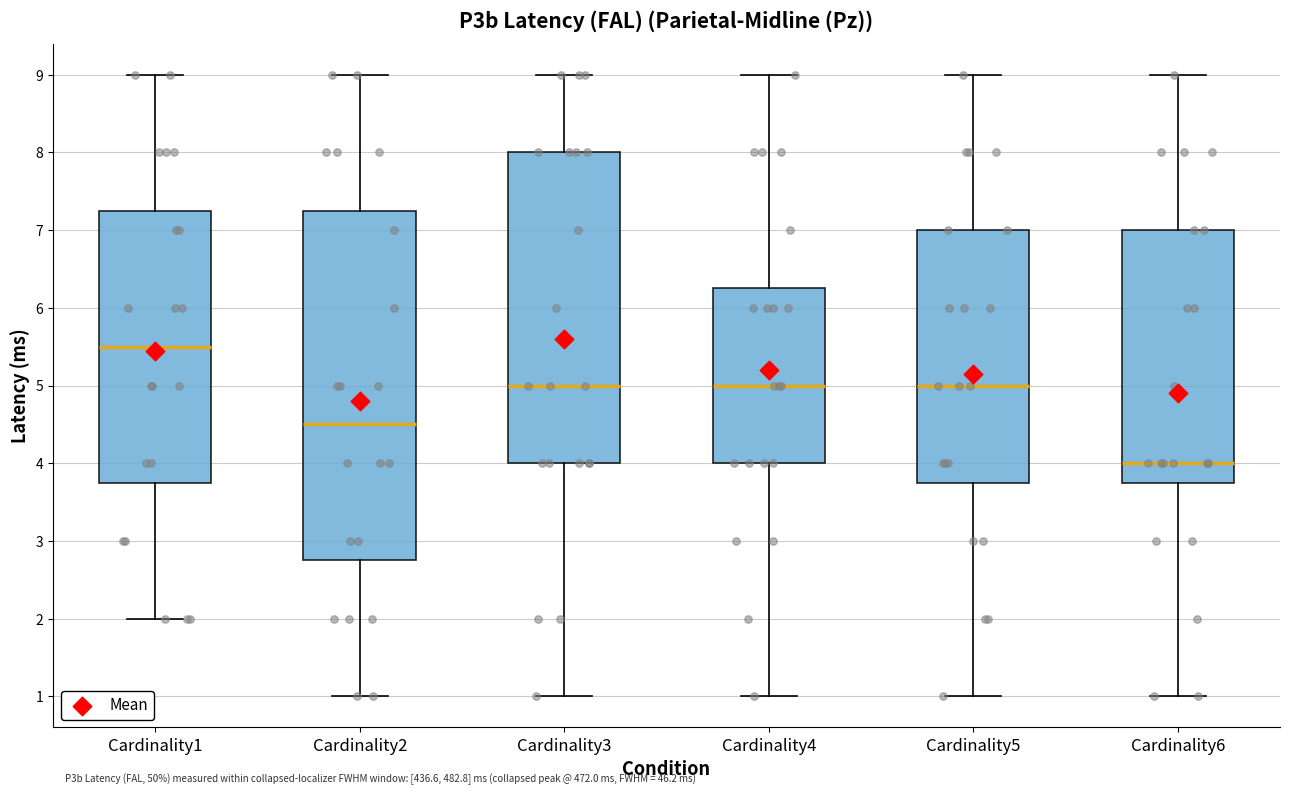

Which box has the lowest median line?

Cardinality6